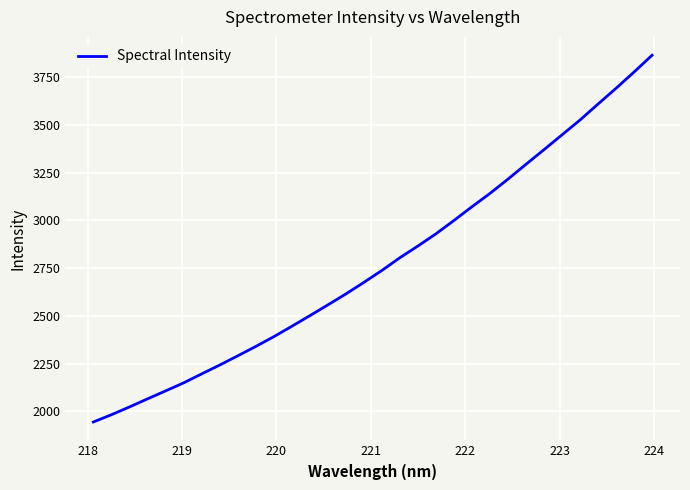

What is the minimum value shown in the chart?

1945.0